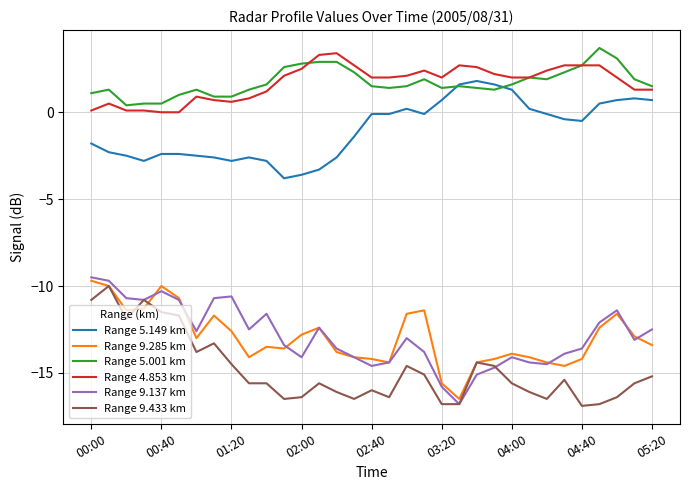

What is the smallest value displayed?

-16.9